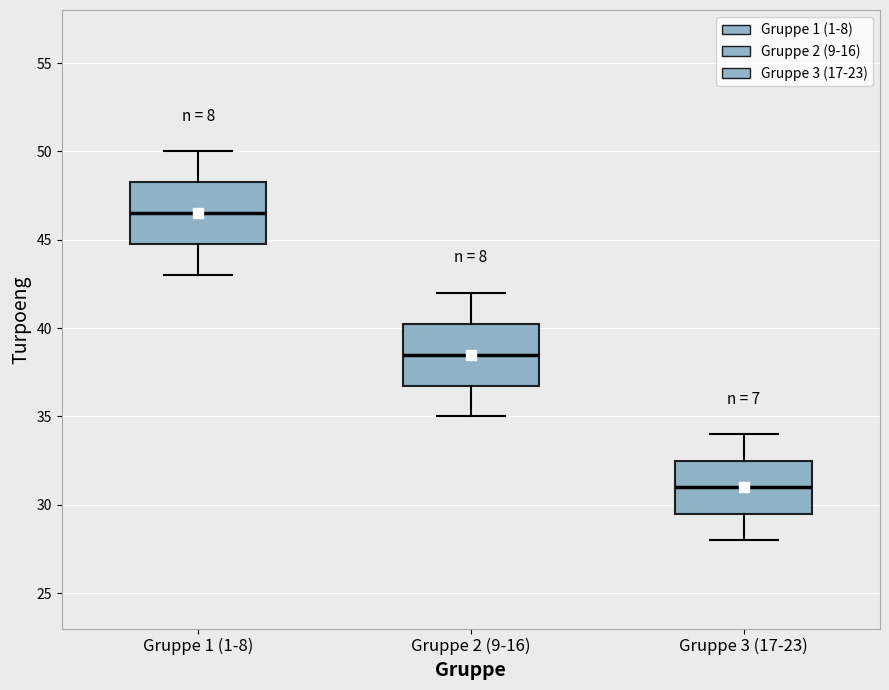

Which box's median line is the lowest?

Gruppe 3 (17-23)